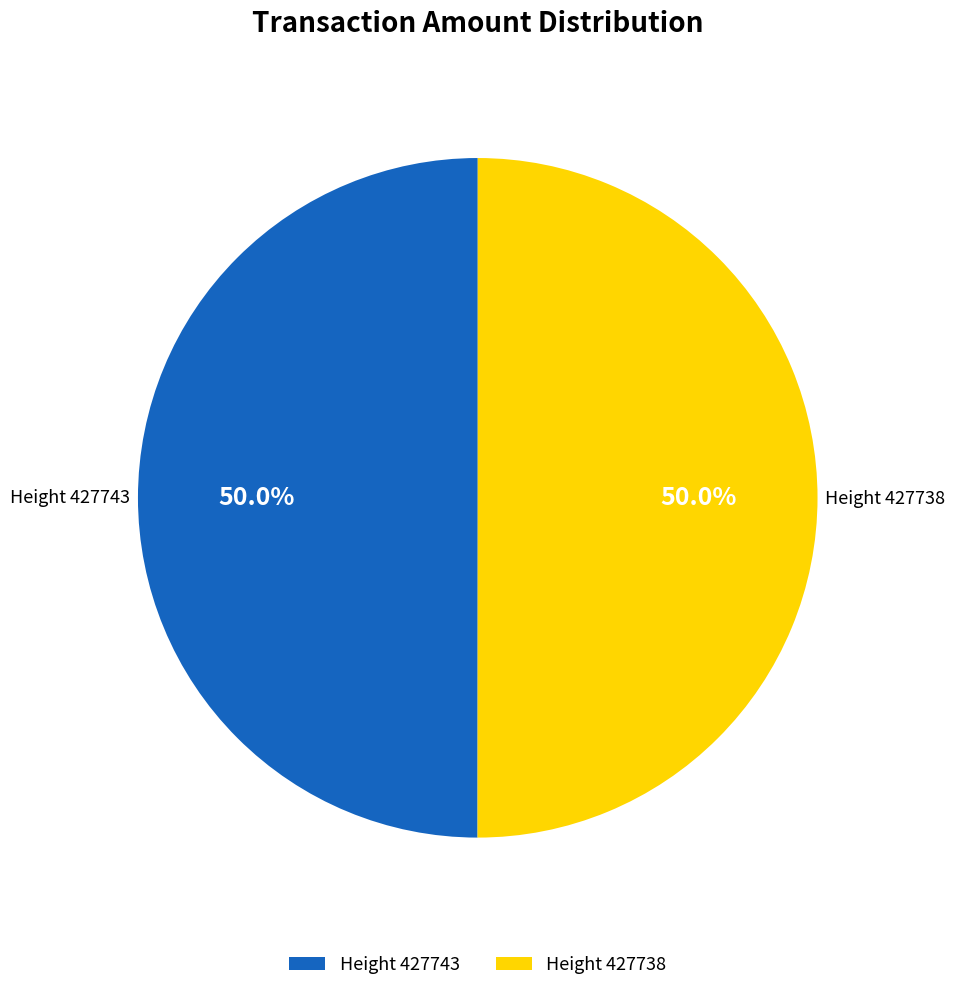

To the nearest percent, what is the average slice percentage?

50%